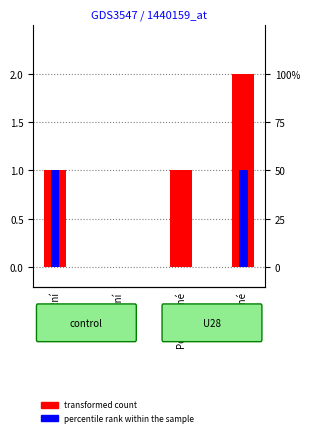

Reading right to left, transcribe all the data shown in this chart.

transformed count: 2	1	0	1
percentile rank within the sample: 1	0	0	1